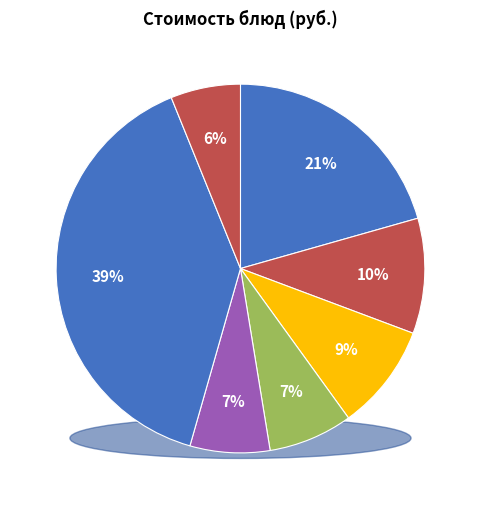

What portion of the pie excludes РИС С КУКУРУЗОЙ?

93.6%